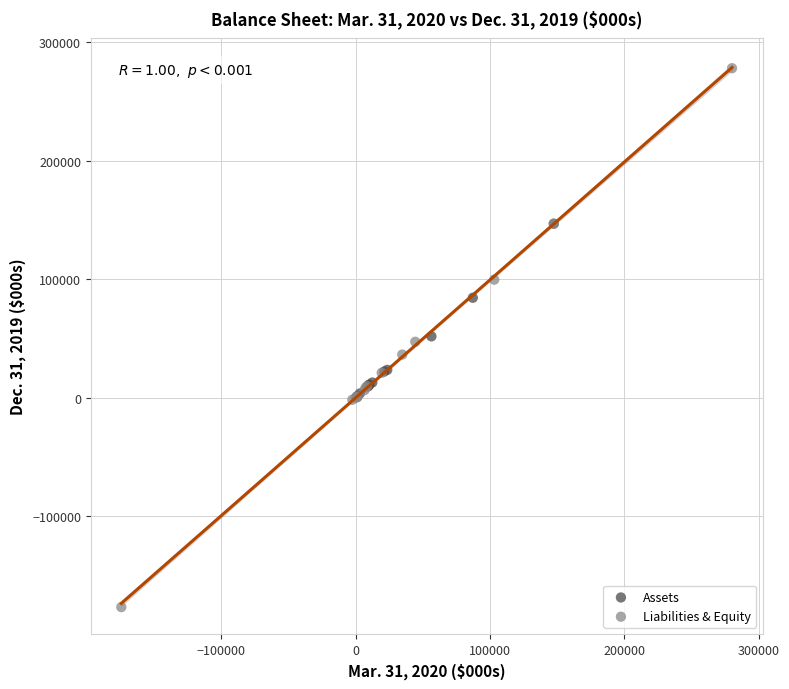

What are all the series names shown in the legend?

Assets, Liabilities & Equity